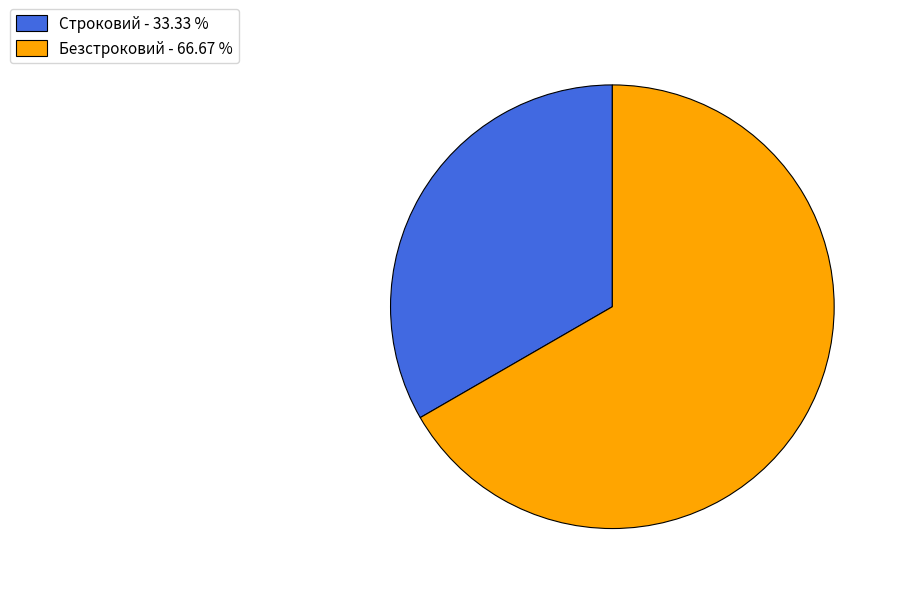

Which has a higher value, Строковий or Безстроковий?

Безстроковий